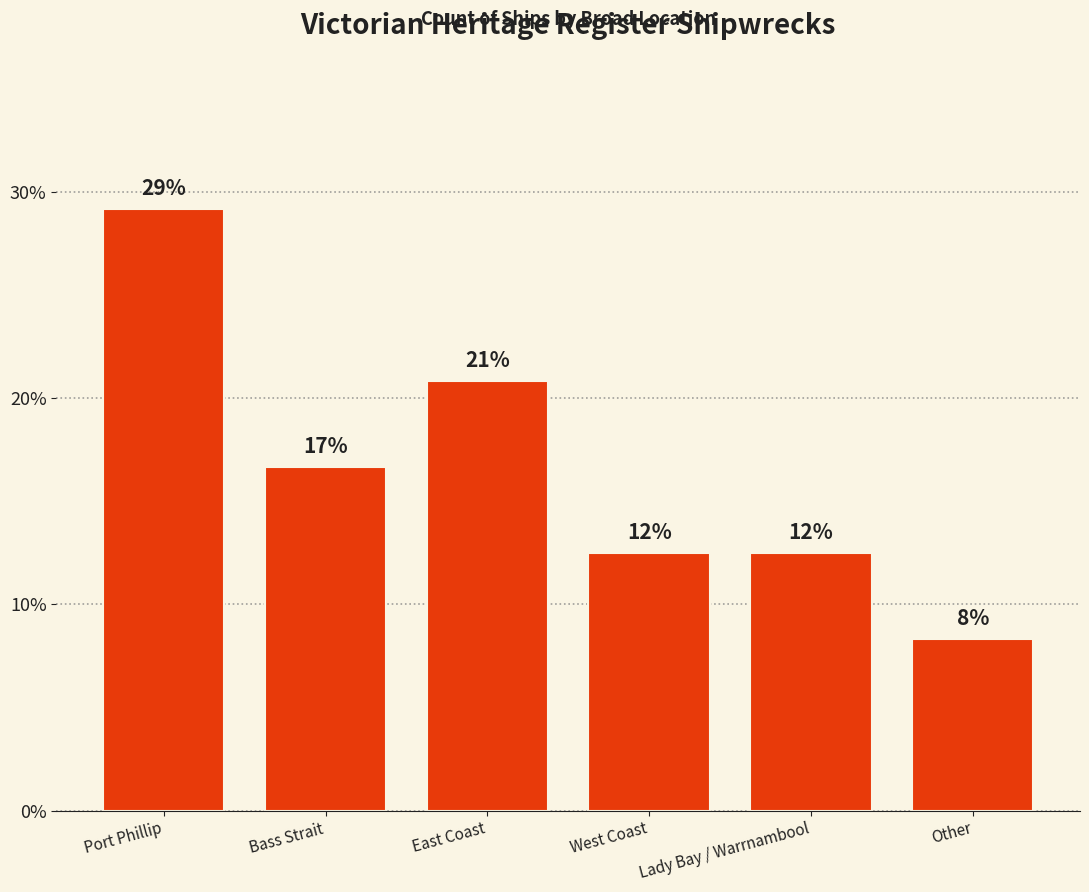

True or false: the data shows 4.7 at Other.

False